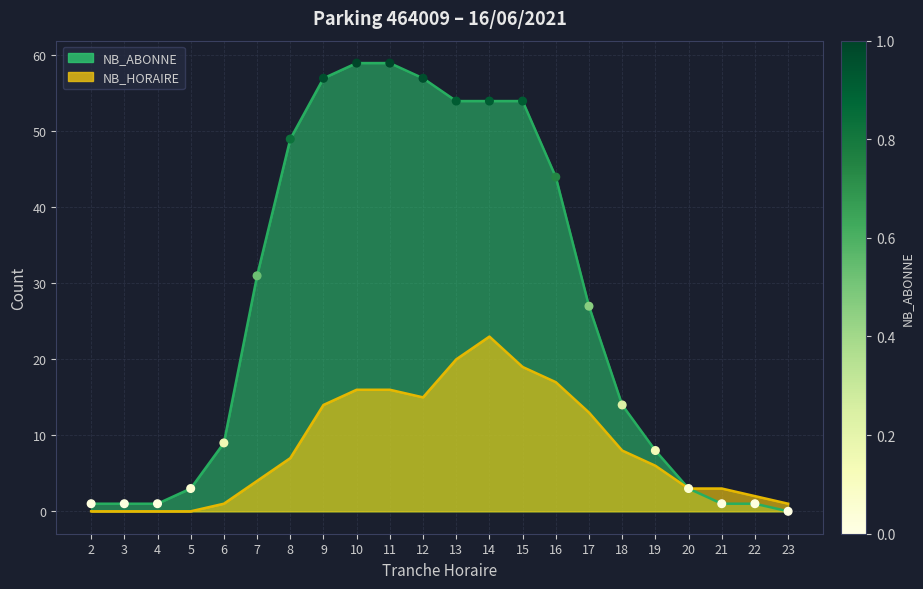

What are all the series names shown in the legend?

NB_HORAIRE, NB_ABONNE